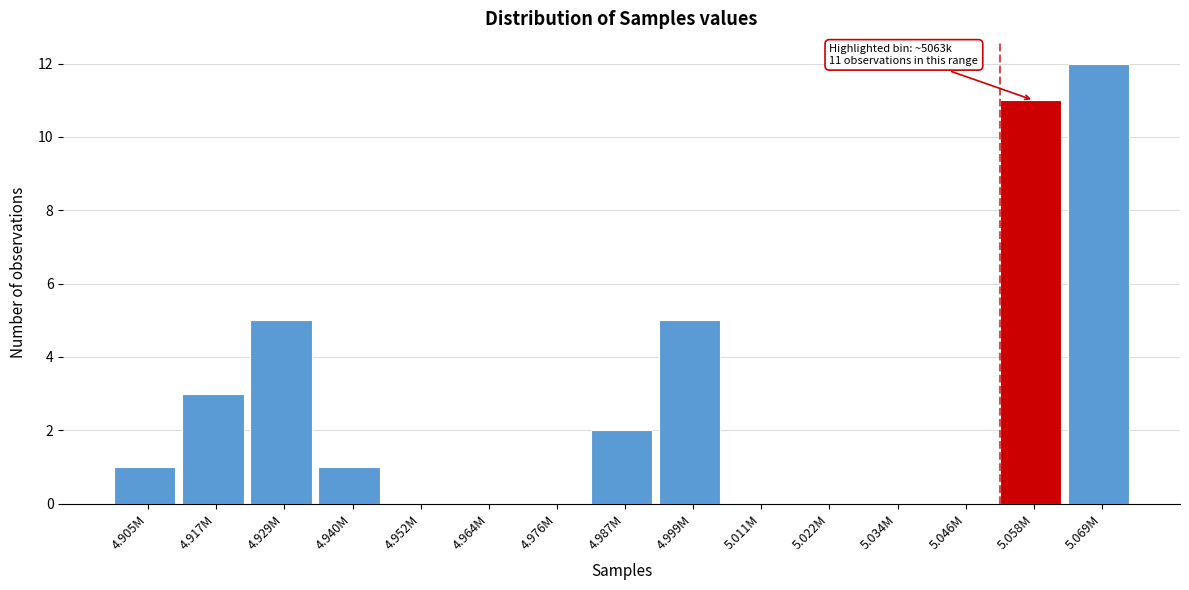

Reading left to right, transcribe all the data shown in this chart.

4.905M=1	4.917M=3	4.929M=5	4.940M=1	4.952M=0	4.964M=0	4.976M=0	4.987M=2	4.999M=5	5.011M=0	5.022M=0	5.034M=0	5.046M=0	5.058M=11	5.069M=12